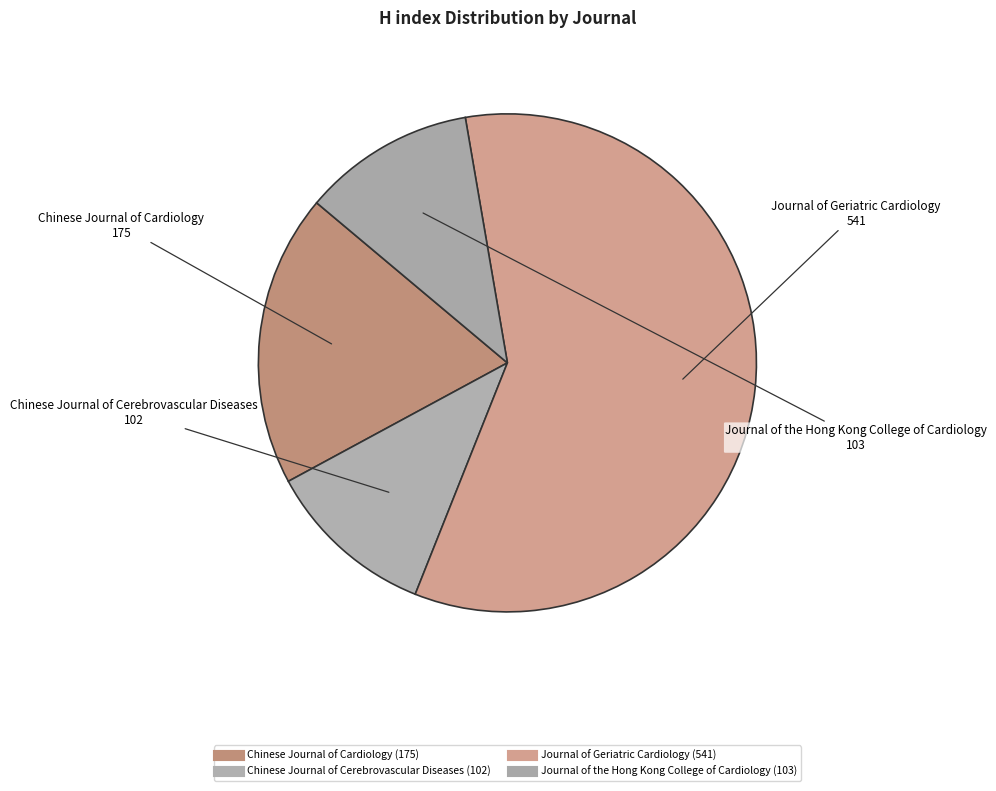

How many slices are in this pie chart?

4